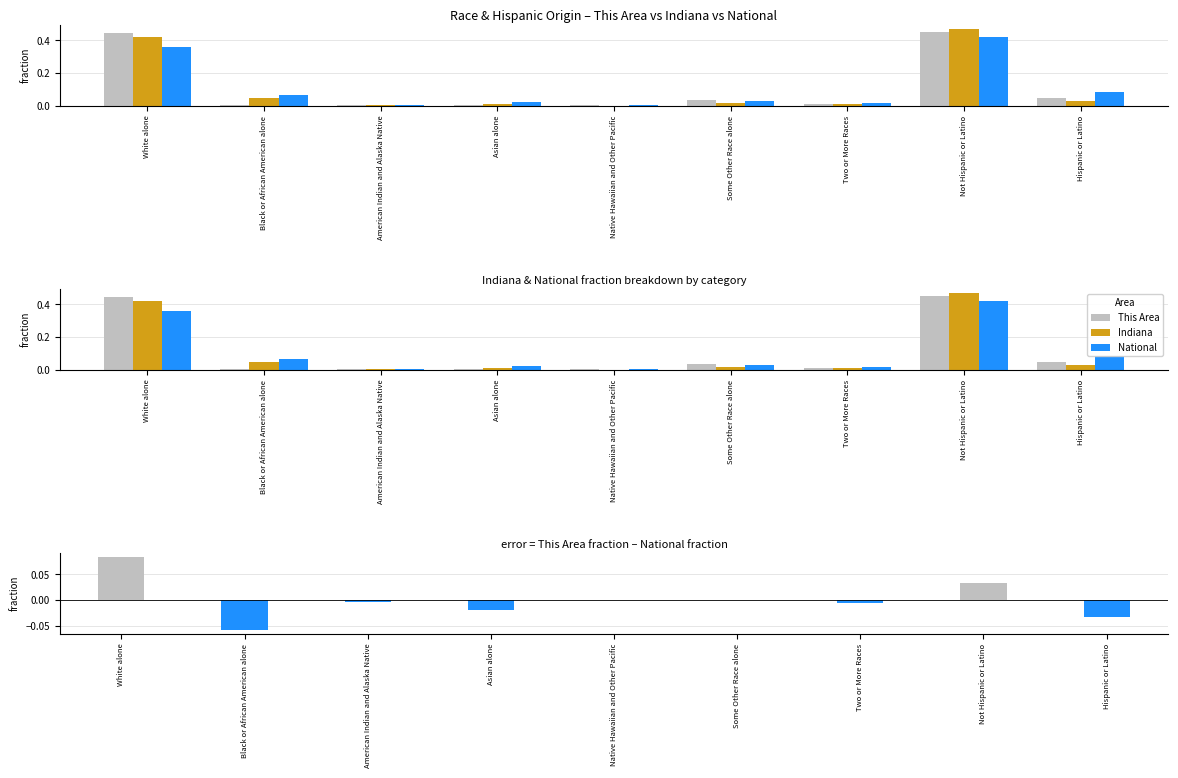

Which has a higher value, White alone or Black or African American alone?

White alone